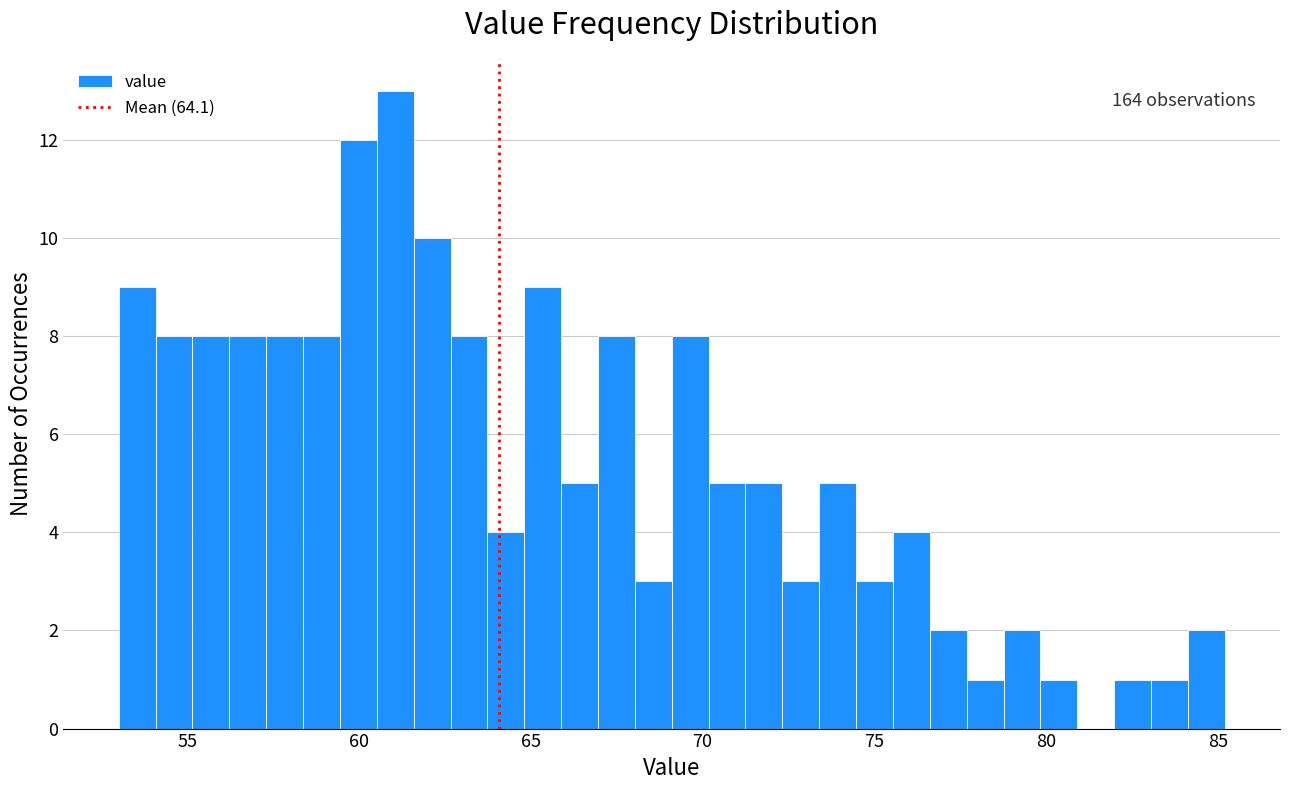

Around what value on the x-axis is the tallest bar? Give the approximate position of its centre, as read against the axis.

61.0